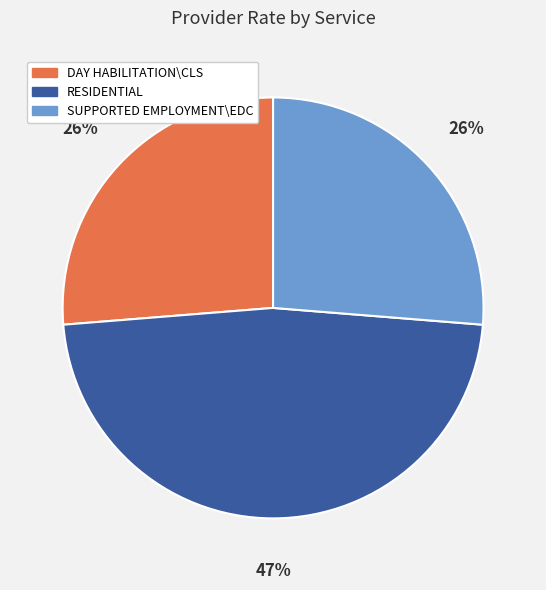

Is the sum of SUPPORTED EMPLOYMENT\EDC and DAY HABILITATION\CLS greater than half?

Yes